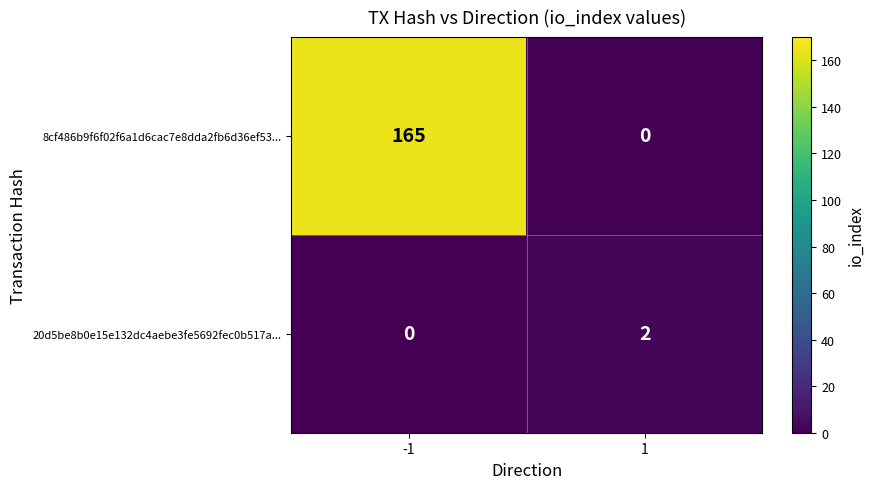

At which category is the sum across all series the highest?

-1